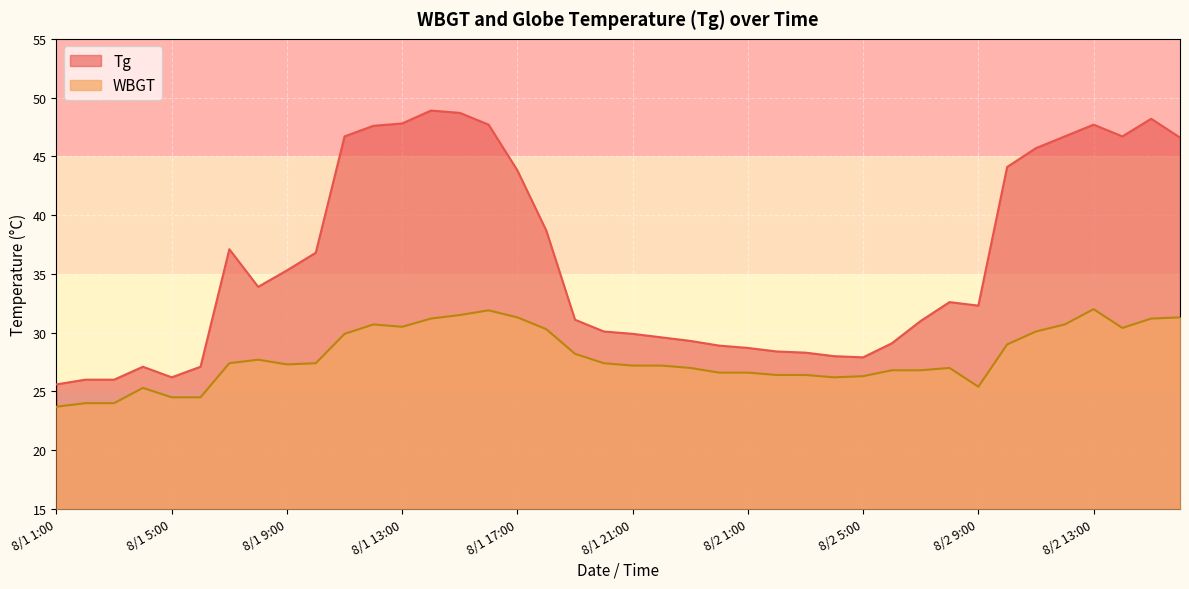

How many lines are shown in the chart?

2